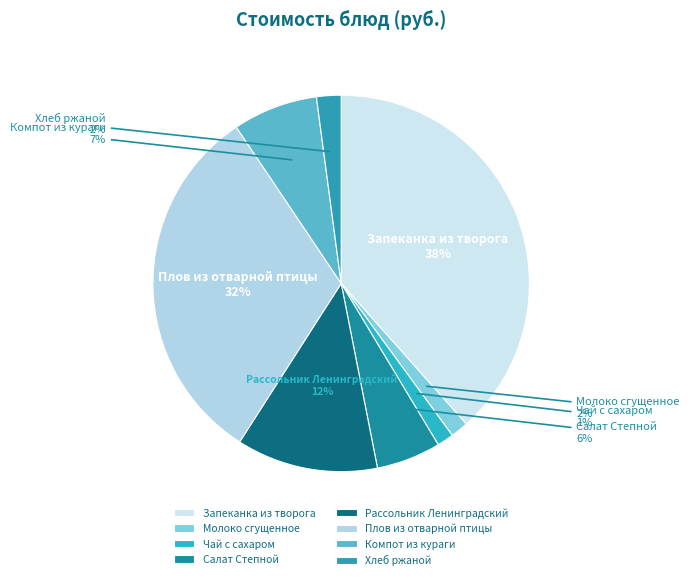

What is the largest slice in the pie chart?

Запеканка из творога